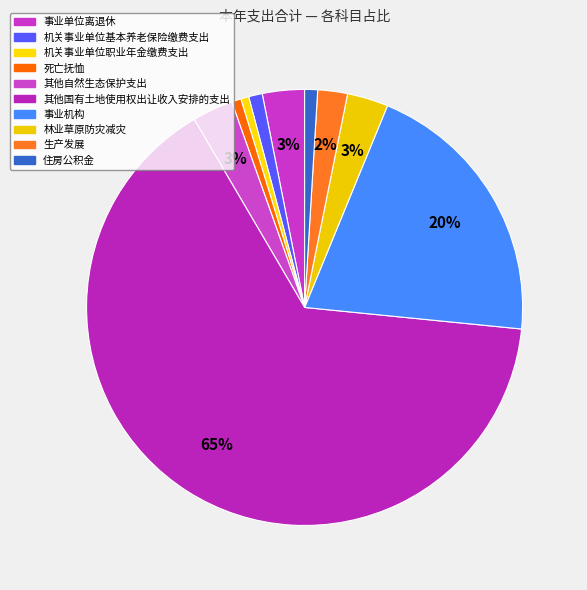

What percentage is the 住房公积金 slice, to the nearest percent?

1%